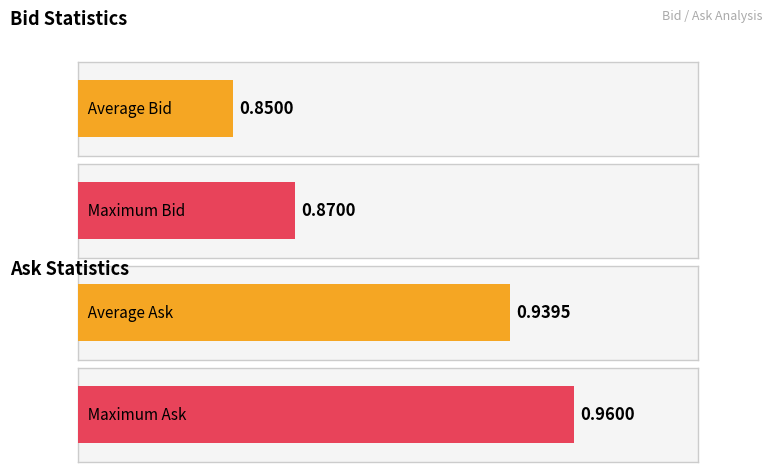

What is the highest value of the Bid series?

0.9